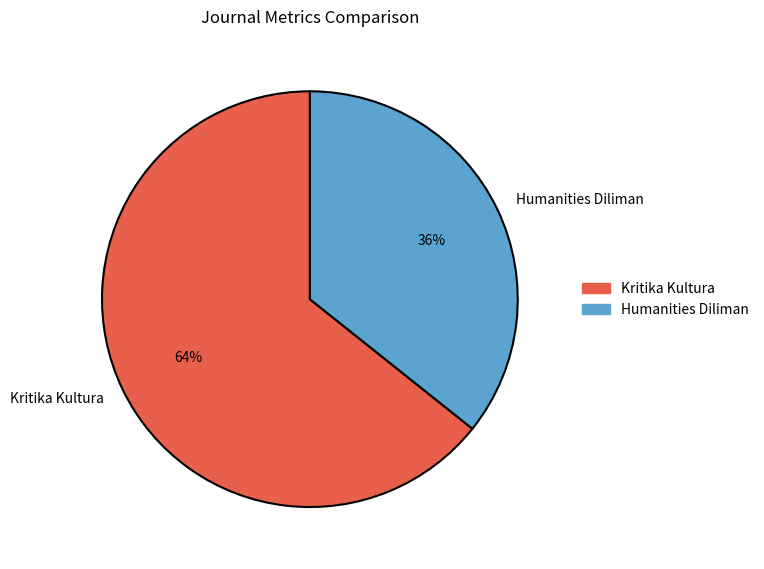

Which has a higher value, Humanities Diliman or Kritika Kultura?

Kritika Kultura